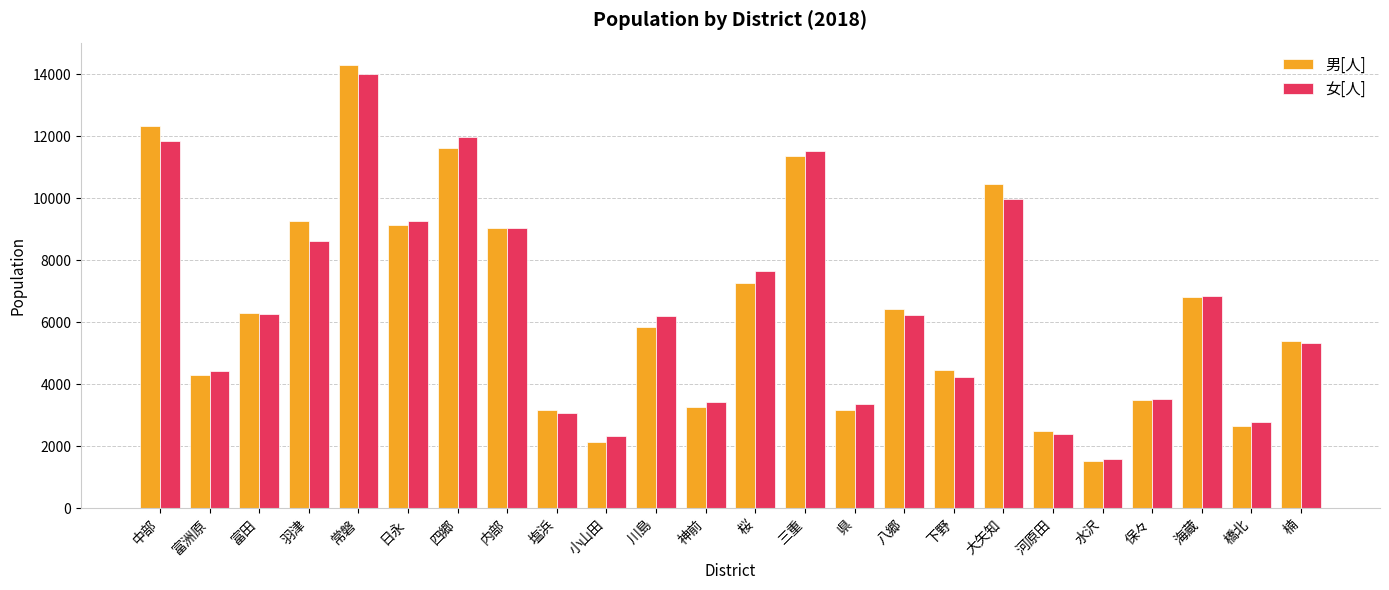

What is the spread (max minus min) of values at 水沢?

79